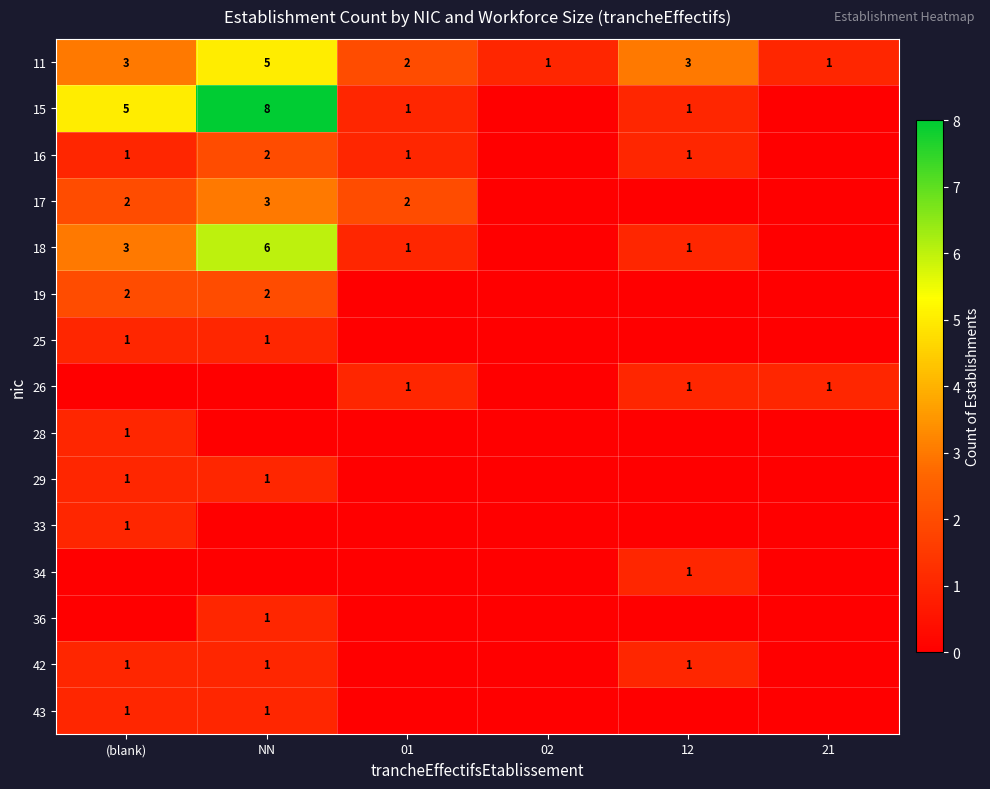

The value of 18 at 12 is 2. True or false?

False